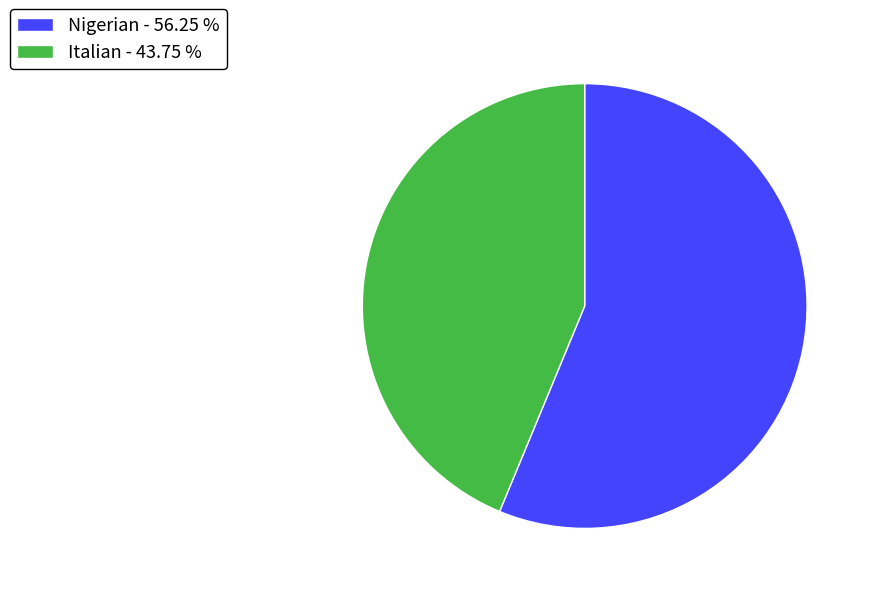

Do Italian - 43.75 % and Nigerian - 56.25 % together represent more than half of the pie?

Yes